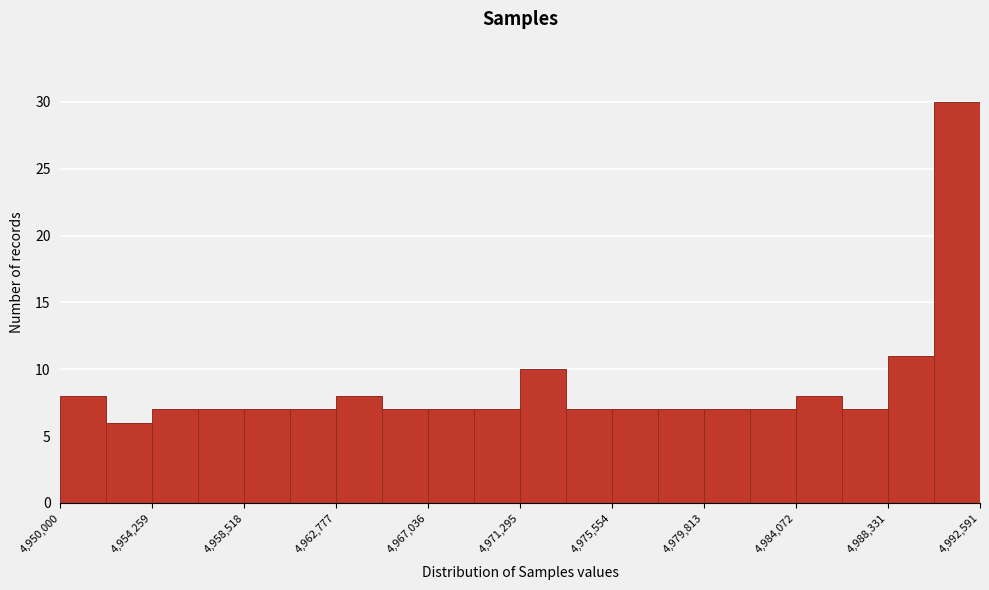

Reading left to right, transcribe this chart: for each bar, give the range it covers on the x-axis and its height. Neither the bar edges nor the heights are printed on the chart, so give them approximately, as read against the axes.

4950000 to 4952000: 8
4952000 to 4954500: 6
4954500 to 4956500: 7
4956500 to 4958500: 7
4958500 to 4960500: 7
4960500 to 4963000: 7
4963000 to 4965000: 8
4965000 to 4967000: 7
4967000 to 4969000: 7
4969000 to 4971500: 7
4971500 to 4973500: 10
4973500 to 4975500: 7
4975500 to 4977500: 7
4977500 to 4980000: 7
4980000 to 4982000: 7
4982000 to 4984000: 7
4984000 to 4986000: 8
4986000 to 4988500: 7
4988500 to 4990500: 11
4990500 to 4992500: 30